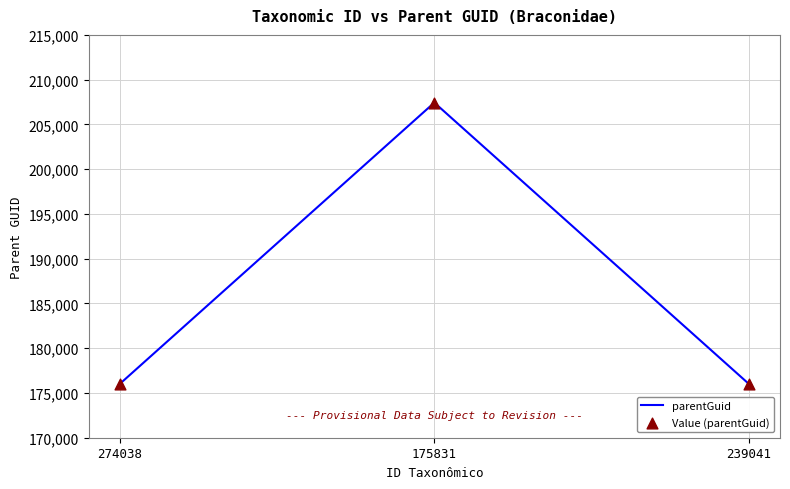

What is the change in value from 274038 to 175831?

+31396